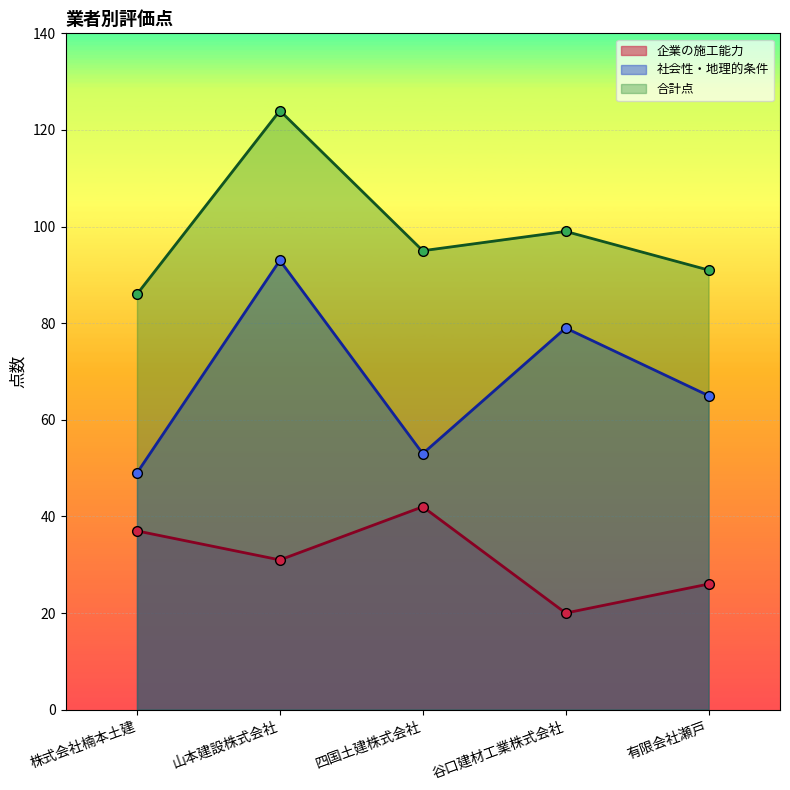

True or false: 社会性・地理的条件 and 合計点 cross at least once.

False